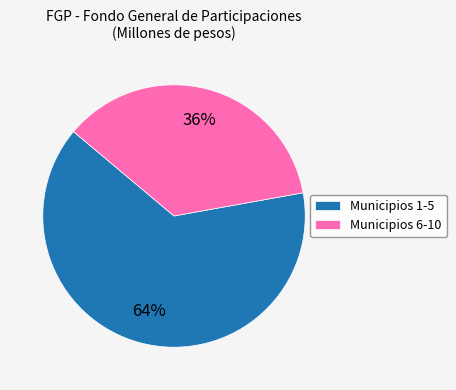

Which category has the biggest portion of the pie?

Municipios 1-5